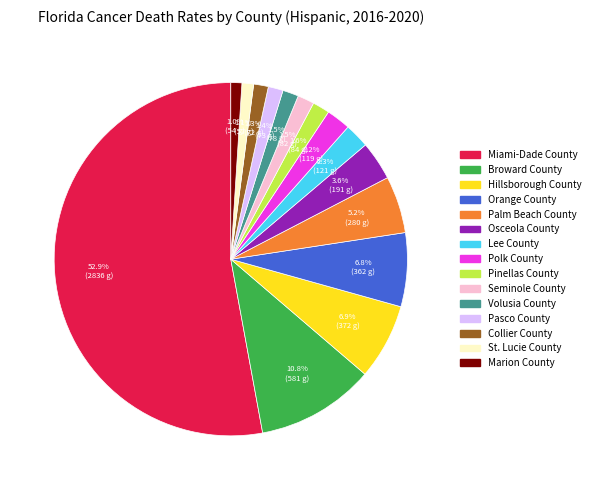

What is the majority slice?

Miami-Dade County